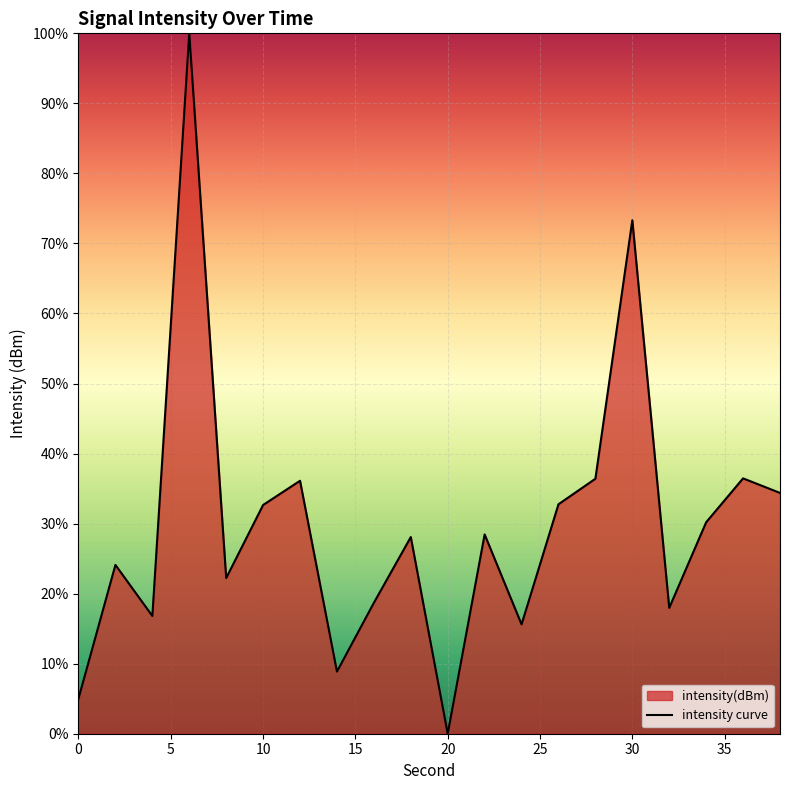

Rank the categories by value from lowest to highest.

20, 0, 14, 24, 4, 32, 16, 8, 2, 18, 22, 34, 10, 26, 38, 12, 28, 36, 30, 6